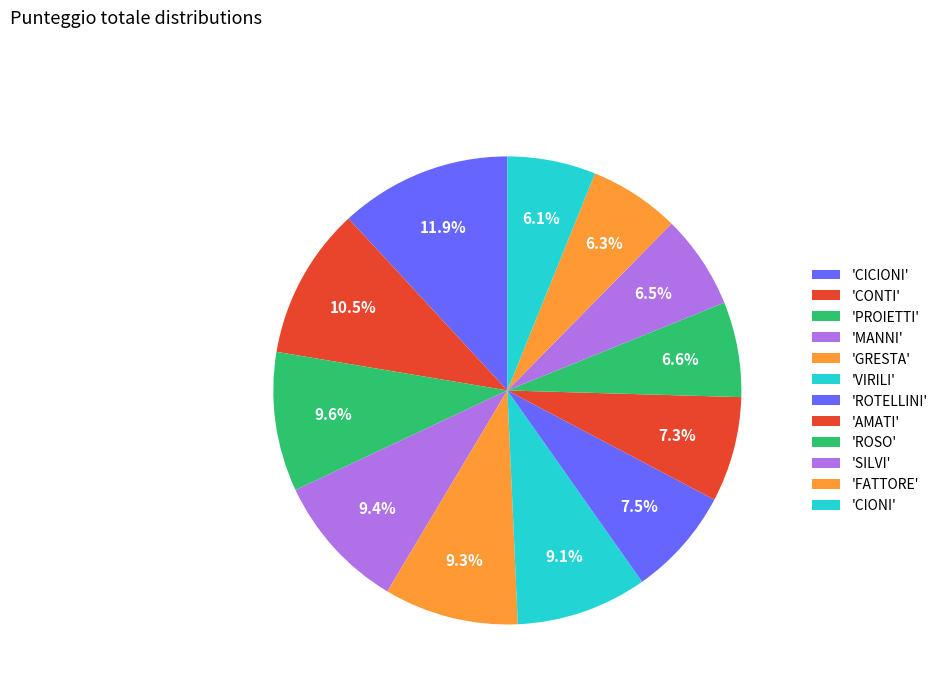

How many slices are in this pie chart?

12